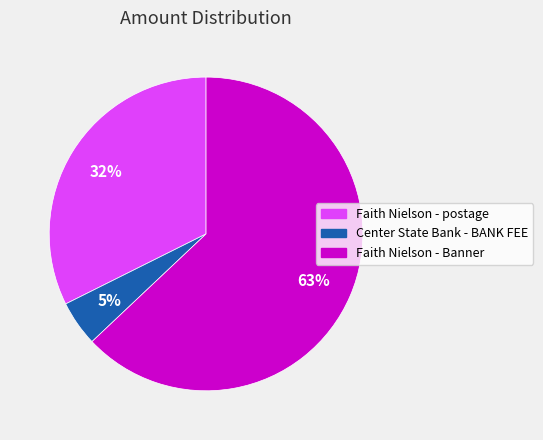

To the nearest percent, what is the combined percentage of Faith Nielson - postage and Center State Bank - BANK FEE?

37%